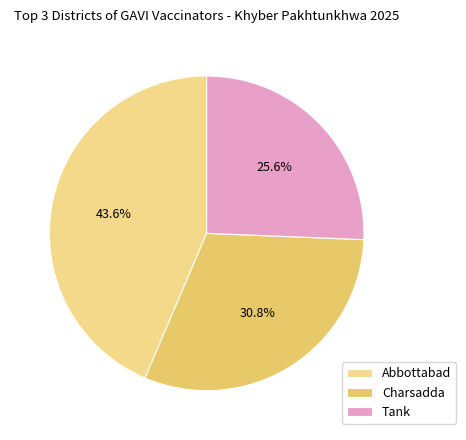

How many slices are in this pie chart?

3